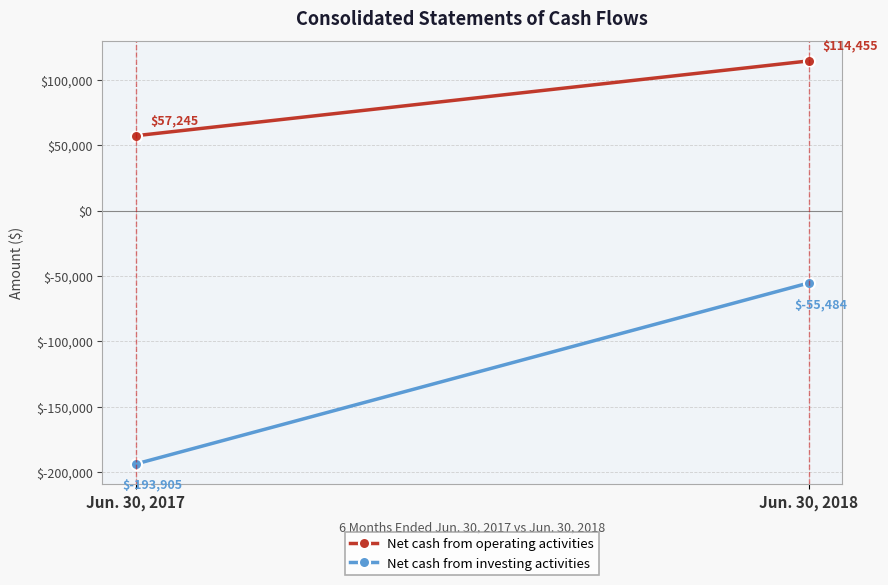

What is the spread (max minus min) of values at Jun. 30, 2017?

251150